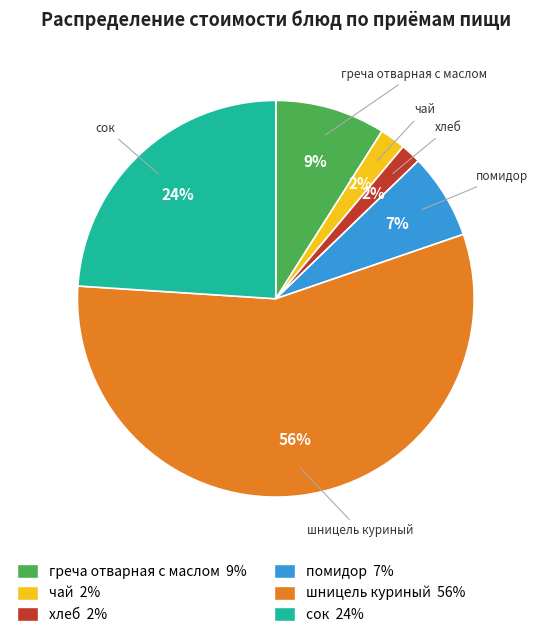

Do сок and помидор together represent more than half of the pie?

No